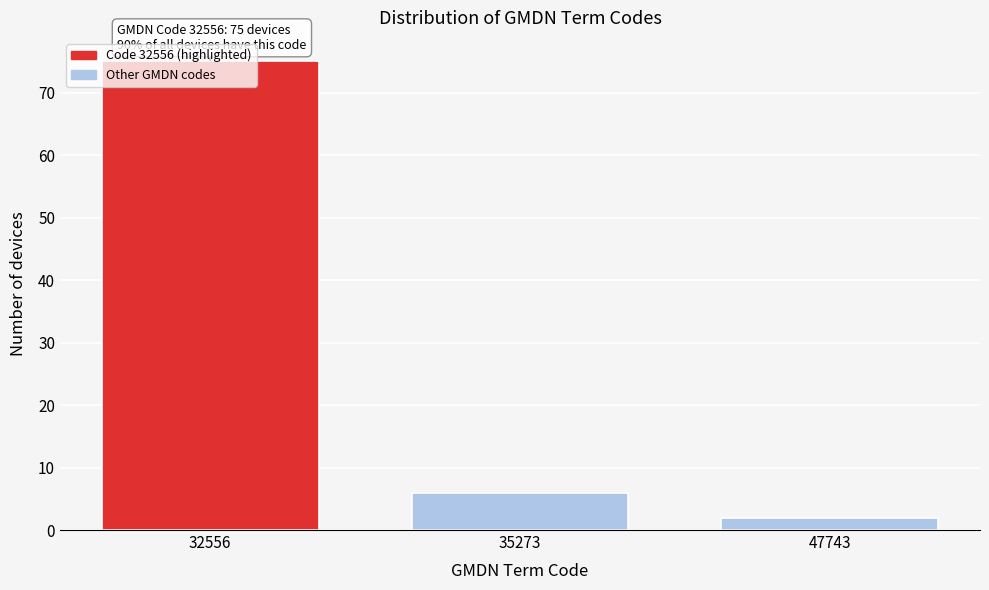

What is the sum of the values at 47743 and 35273?

8